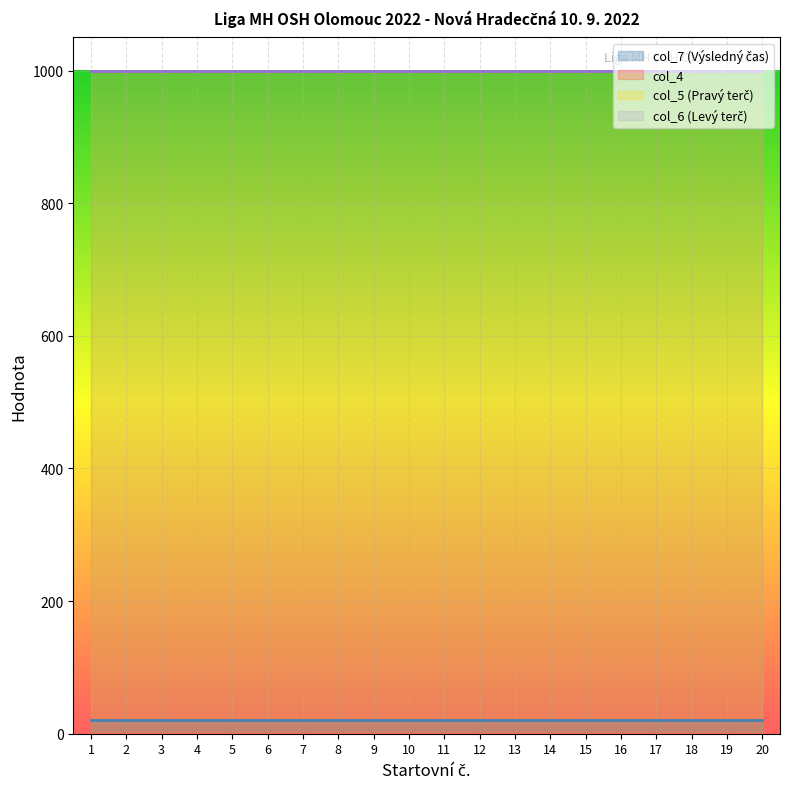

True or false: col_5 and col_7 intersect in this chart.

False